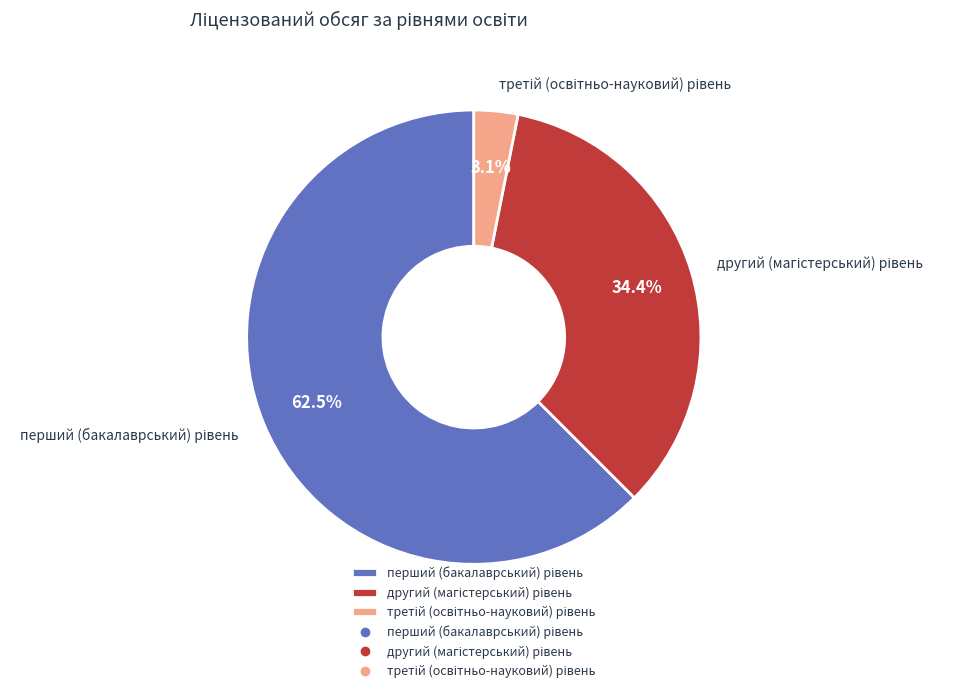

Is there a majority slice in this chart?

Yes